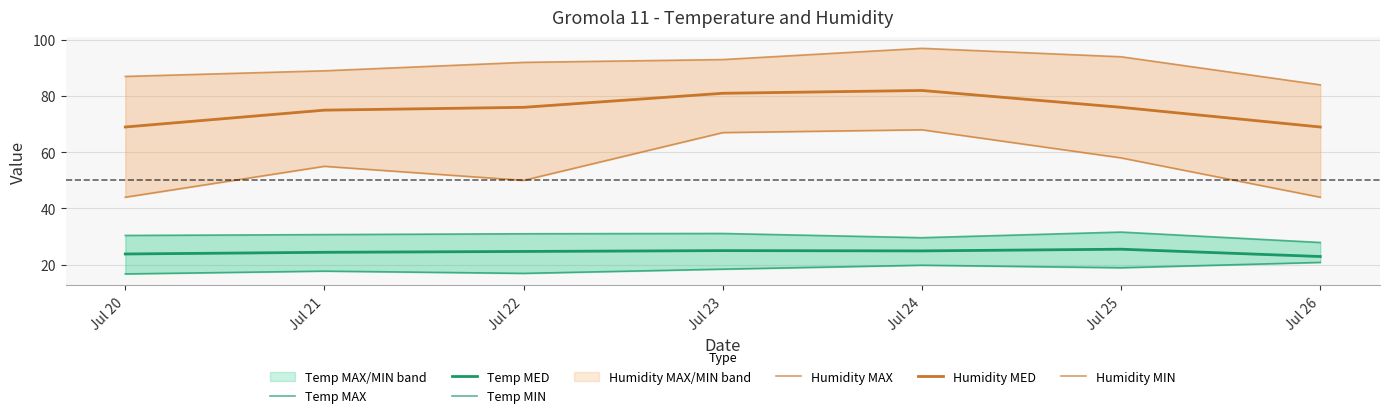

Reading left to right, transcribe all the data shown in this chart.

Temp MAX: Jul 20=30.4	Jul 21=30.7	Jul 22=31.0	Jul 23=31.1	Jul 24=29.6	Jul 25=31.6	Jul 26=27.9
Temp MED: Jul 20=23.8	Jul 21=24.4	Jul 22=24.7	Jul 23=25.0	Jul 24=24.9	Jul 25=25.5	Jul 26=22.9
Temp MIN: Jul 20=16.7	Jul 21=17.7	Jul 22=16.9	Jul 23=18.4	Jul 24=19.8	Jul 25=18.9	Jul 26=20.8
Humidity MAX: Jul 20=87.0	Jul 21=89.0	Jul 22=92.0	Jul 23=93.0	Jul 24=97.0	Jul 25=94.0	Jul 26=84.0
Humidity MED: Jul 20=69.0	Jul 21=75.0	Jul 22=76.0	Jul 23=81.0	Jul 24=82.0	Jul 25=76.0	Jul 26=69.0
Humidity MIN: Jul 20=44.0	Jul 21=55.0	Jul 22=50.0	Jul 23=67.0	Jul 24=68.0	Jul 25=58.0	Jul 26=44.0